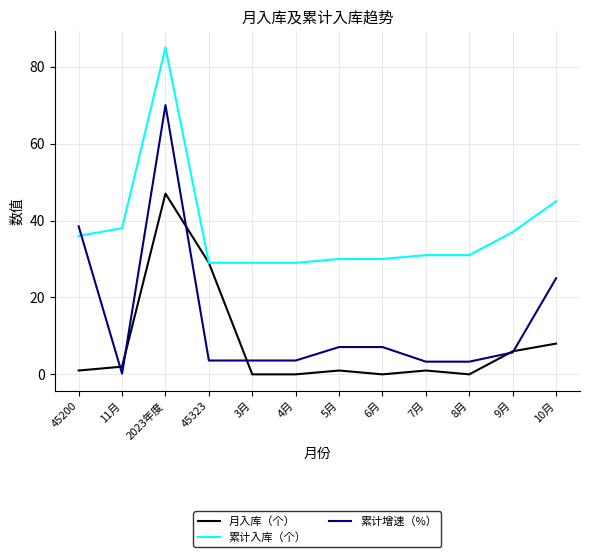

Rank the series by their average value, from lowest to highest.

月入库（个）, 累计增速（%）, 累计入库（个）